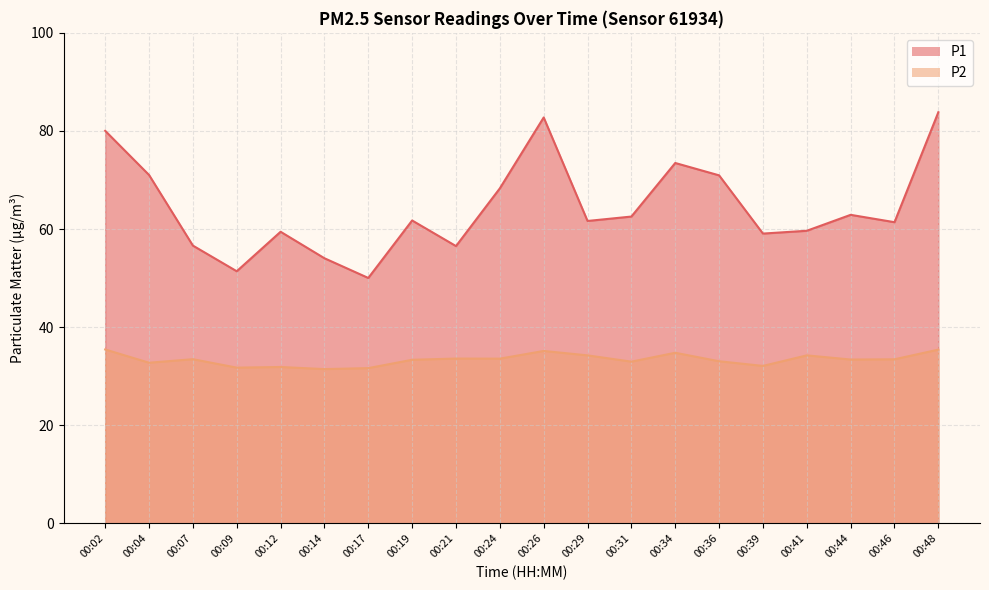

True or false: P2 and P1 intersect in this chart.

False